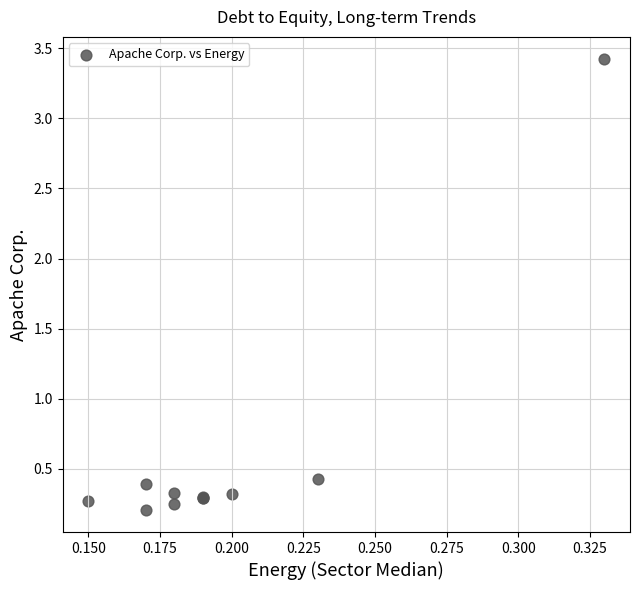

What Y value in the scatter plot is closest to 1?

0.4